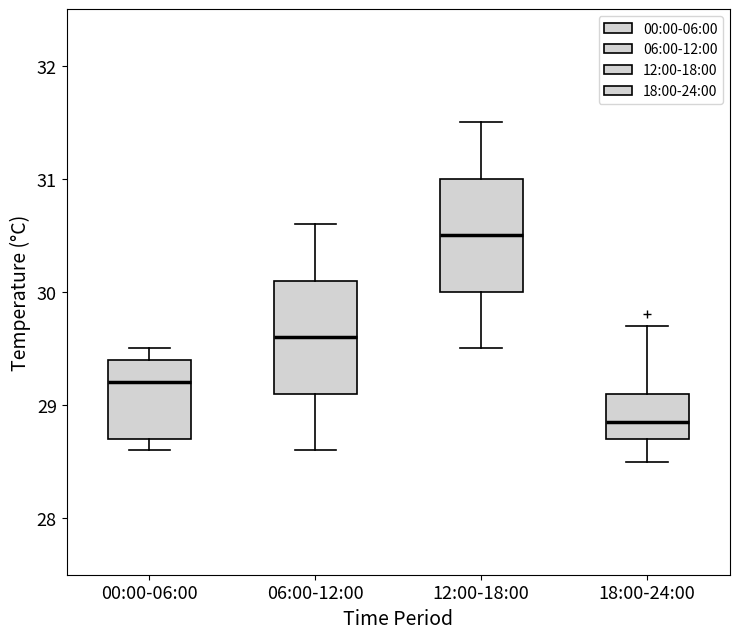

Where does the median line of the box for 06:00-12:00 sit on the y-axis? The values are not printed on the chart, so give them approximately, as read against the axis.

29.6